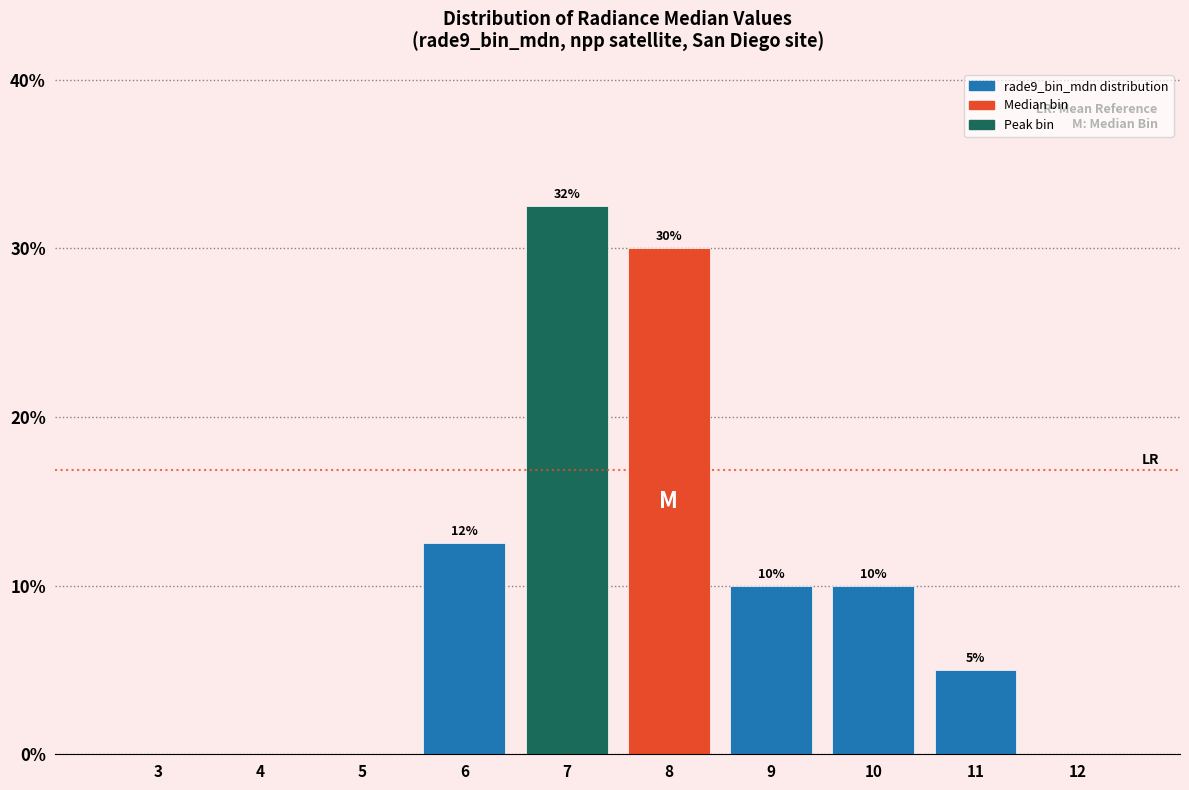

Which has a higher value, 3 or 11?

11